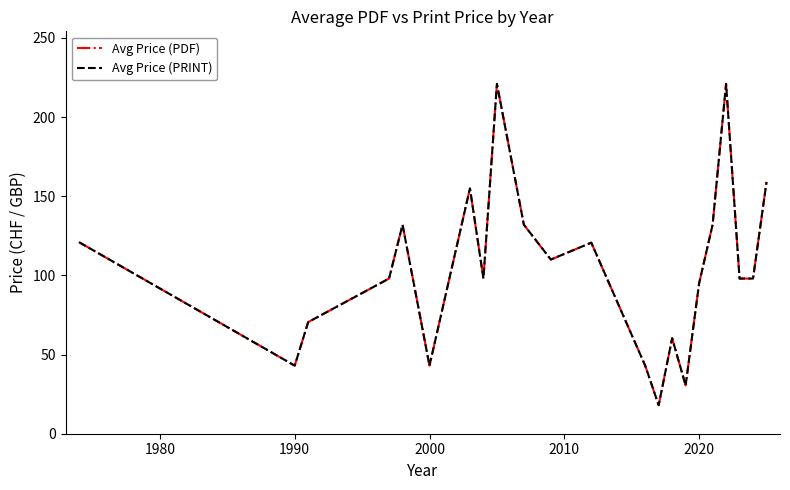

Does the chart display data point markers on the line(s)?

No